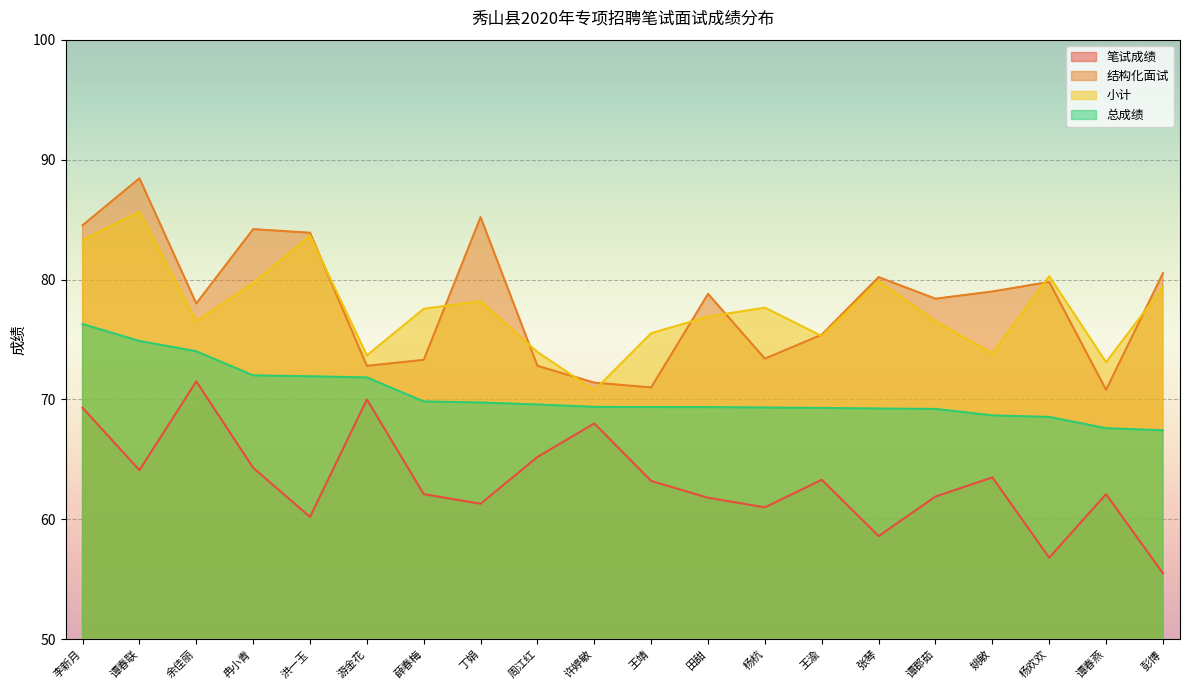

Which has a higher value, 张琴 or 谭春燕?

谭春燕